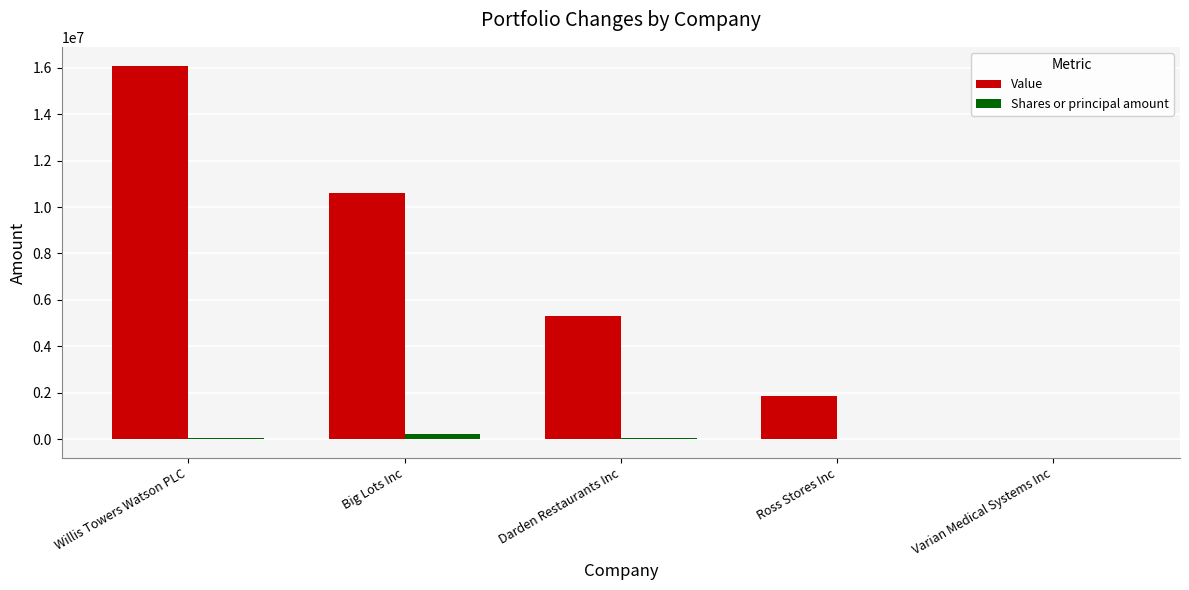

Between Big Lots Inc and Darden Restaurants Inc, which series saw the biggest shift?

Value